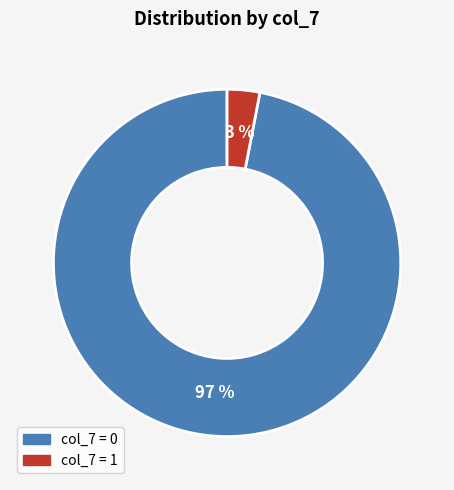

To the nearest percent, what is the difference between the largest and smallest slice percentages?

94%